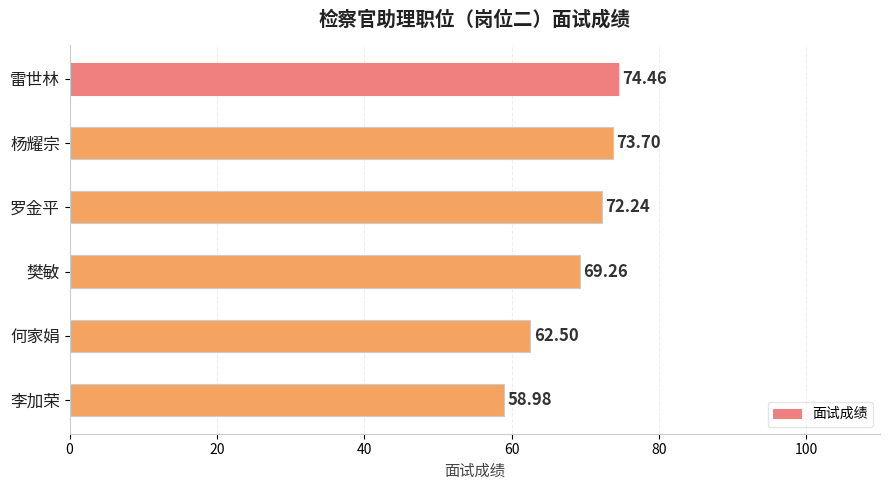

Rank the categories by value from lowest to highest.

李加荣, 何家娟, 樊敏, 罗金平, 杨耀宗, 雷世林